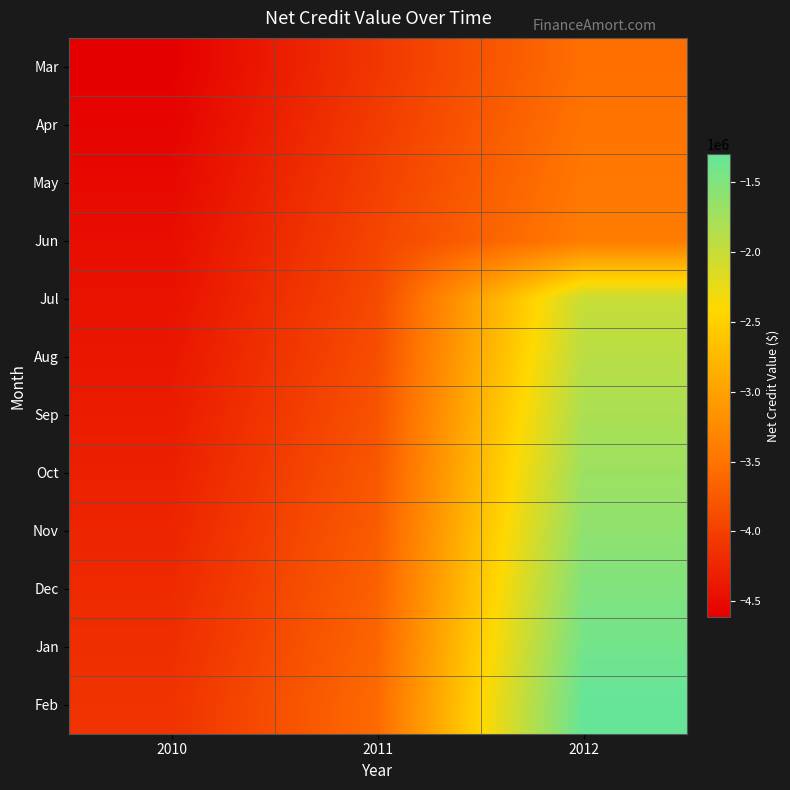

Which series has the widest spread of values?

Feb